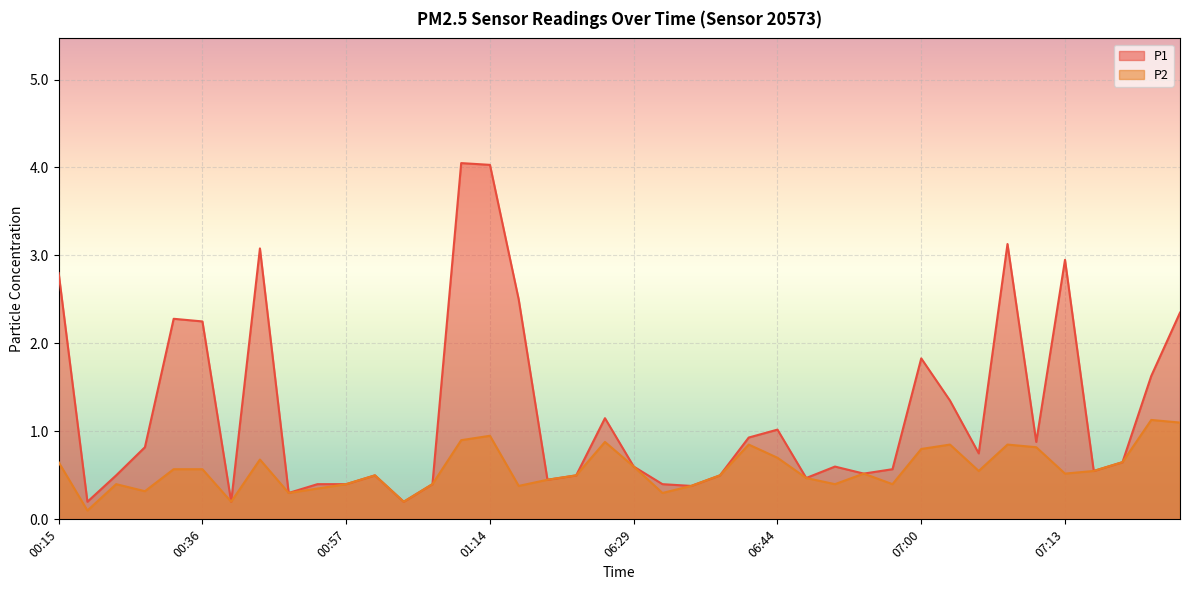

True or false: P2 and P1 cross at least once.

False